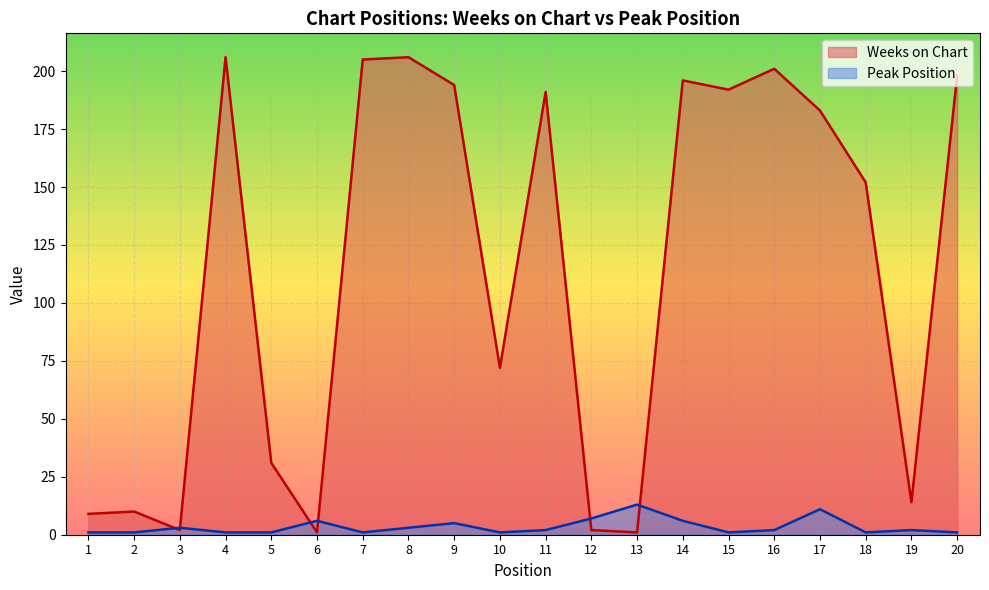

In Peak Position, how many points are higher than both neighbors (excluding endpoints)?

6